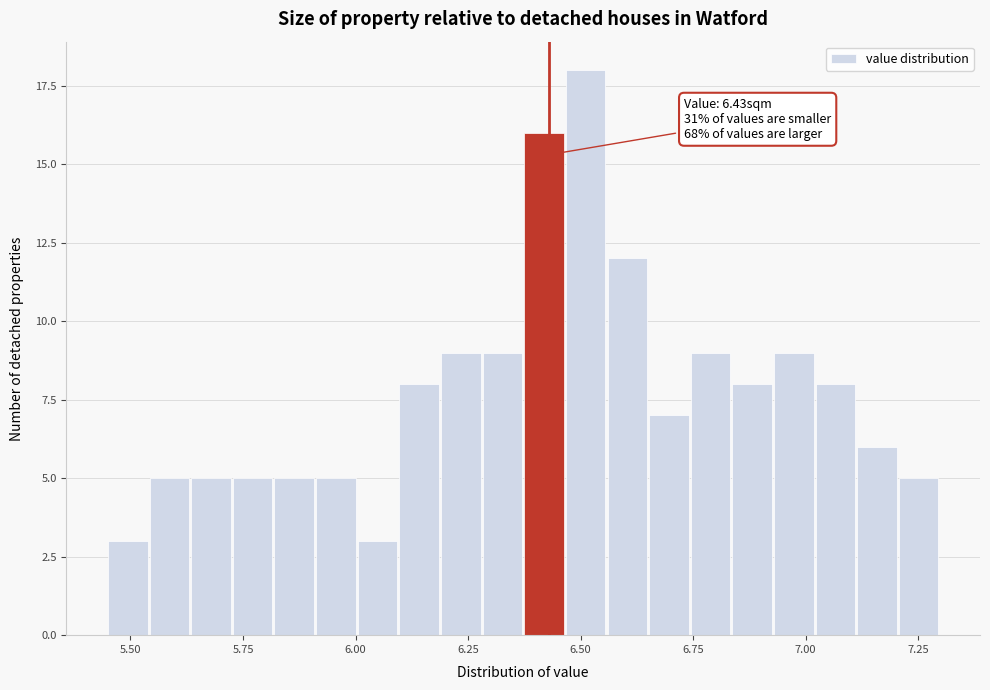

Read against the x-axis, roughly where is the centre of the tallest bar?

6.50